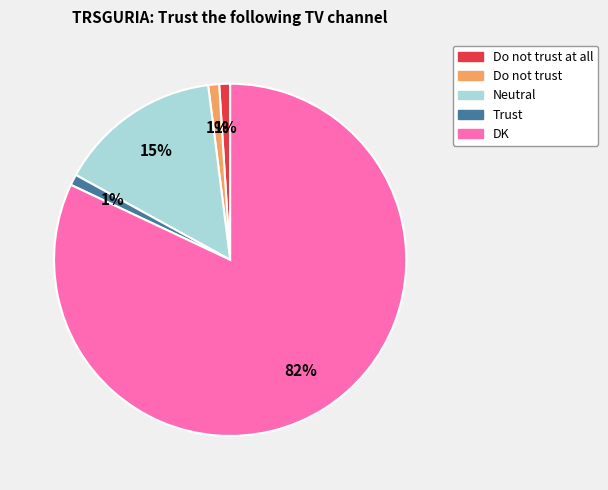

How many slices are in this pie chart?

5